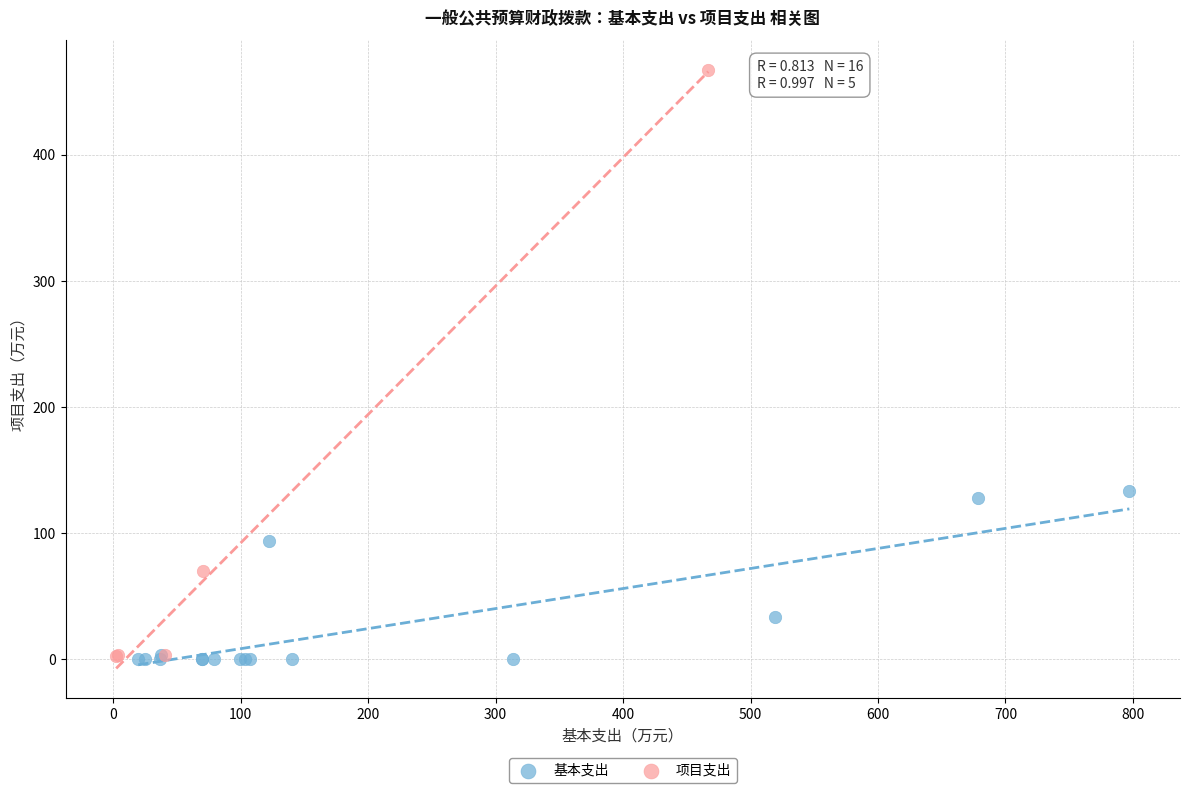

Which series has the largest Y range (max minus min)?

项目支出